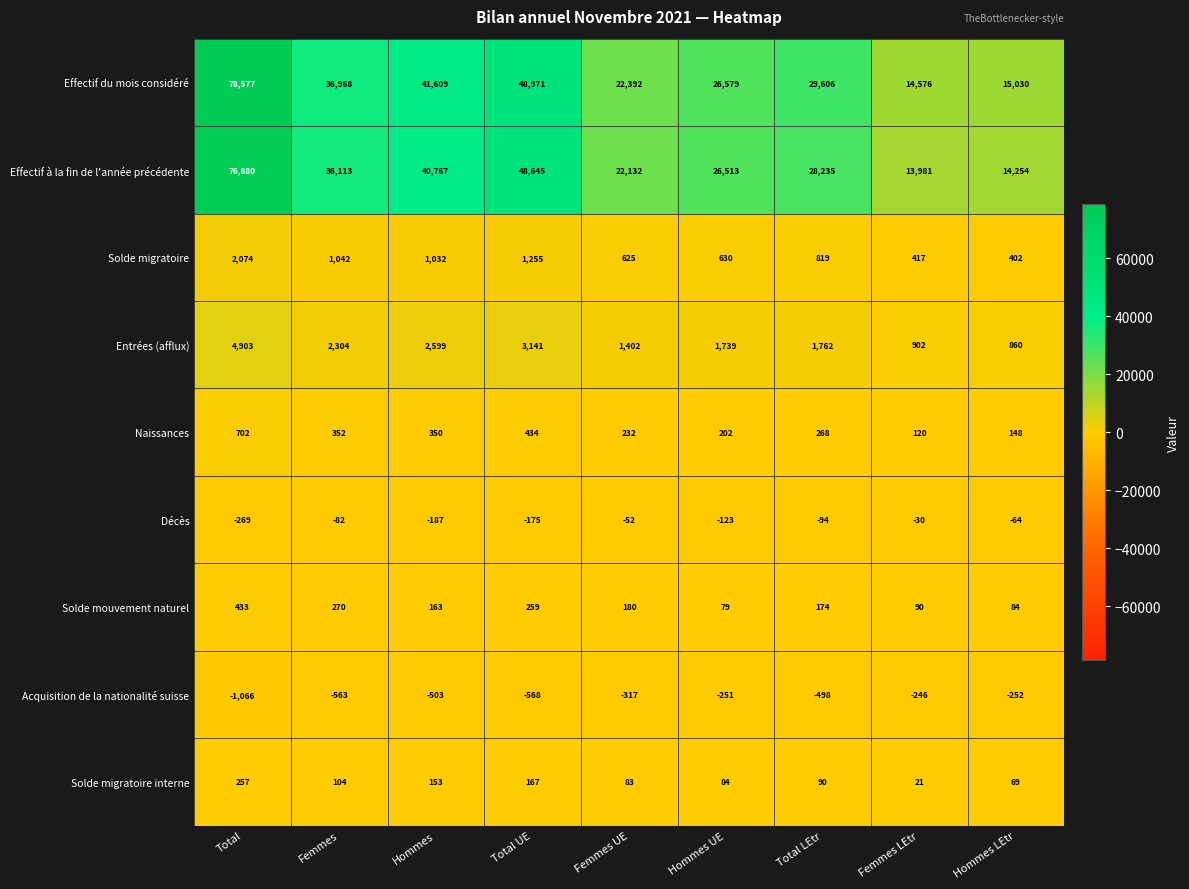

Is the value of Naissances at Total greater than the value of Solde migratoire at Total UE?

No